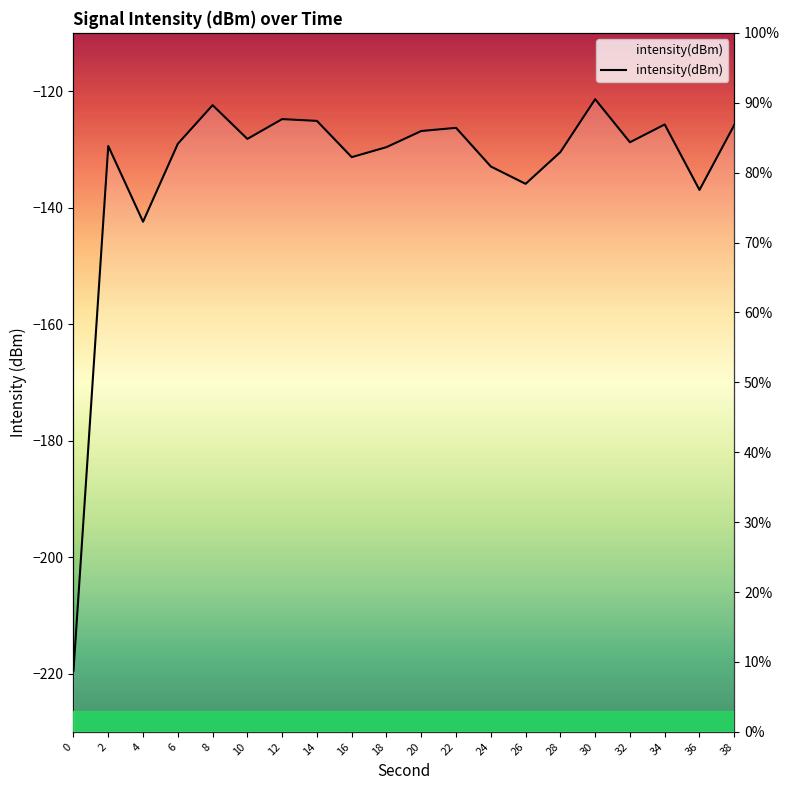

Is this an area chart (filled region under the line)?

No